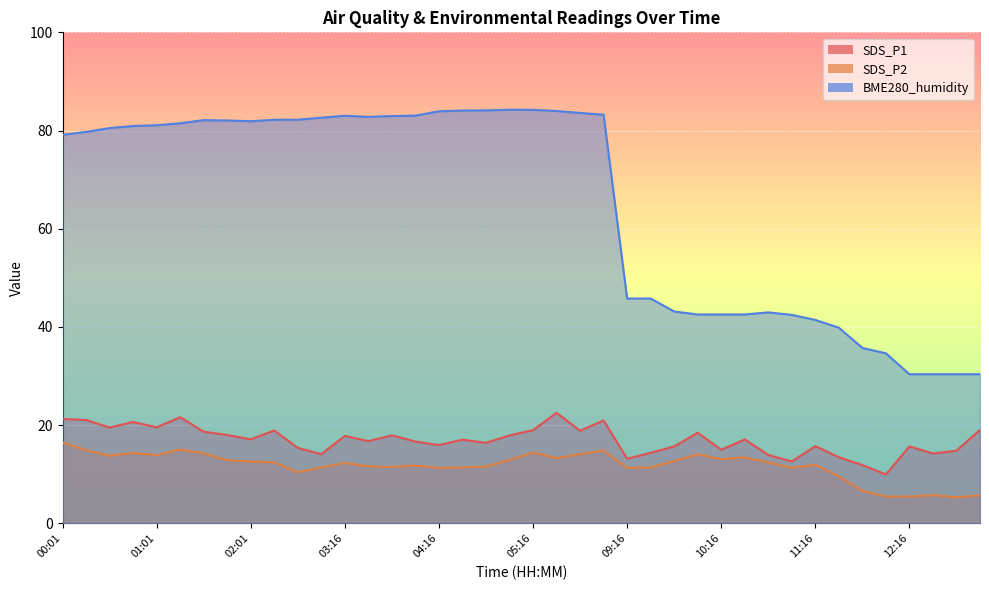

Where is BME280_humidity nearest to the value 57?

09:16